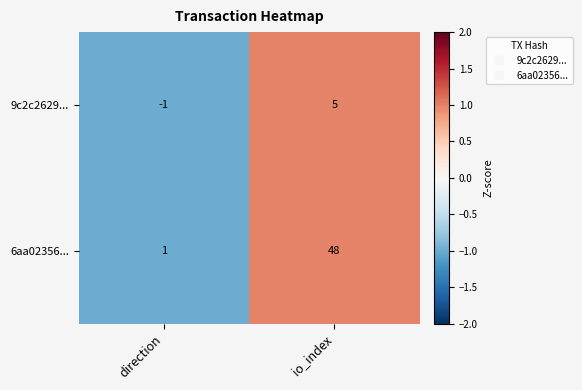

At which category is the sum across all series the highest?

io_index